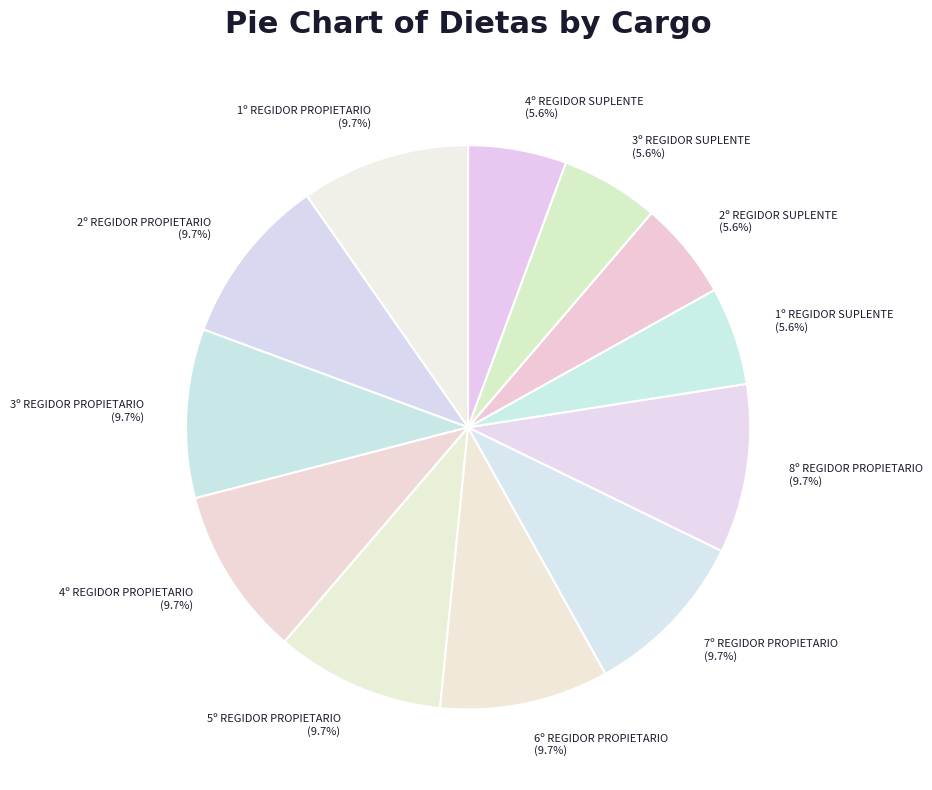

Is 6º REGIDOR PROPIETARIO the majority of the pie?

No